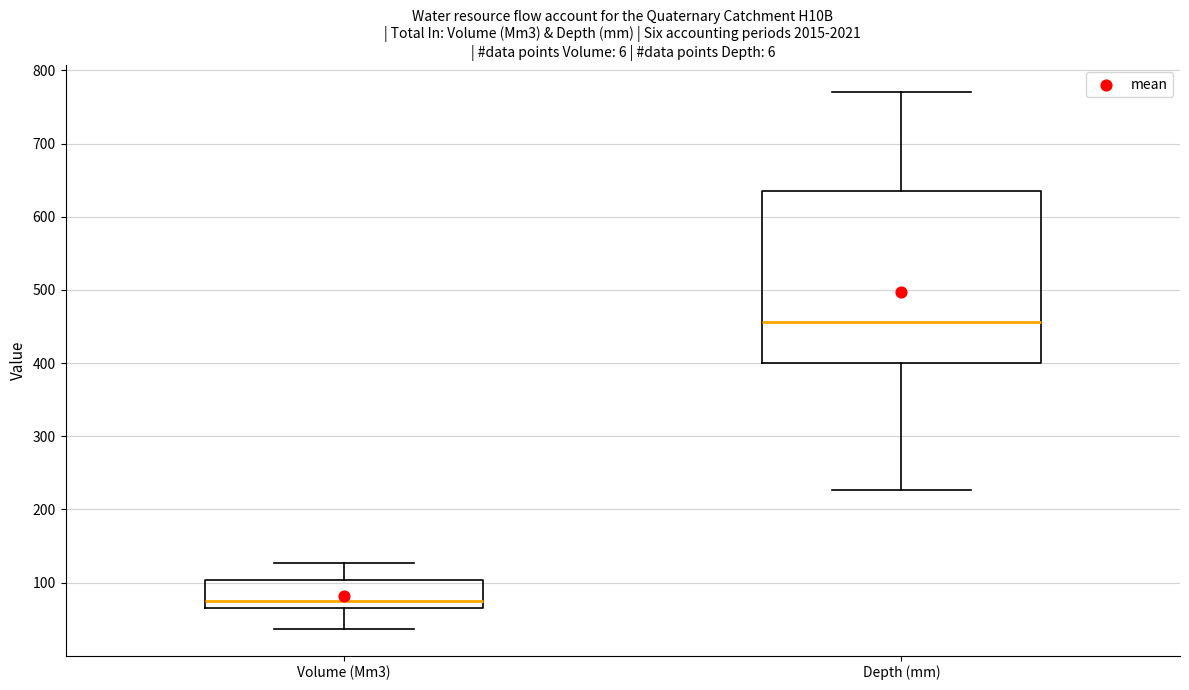

Where is the upper edge of the box for Volume (Mm3) on the y-axis? The values are not printed on the chart, so give them approximately, as read against the axis.

100